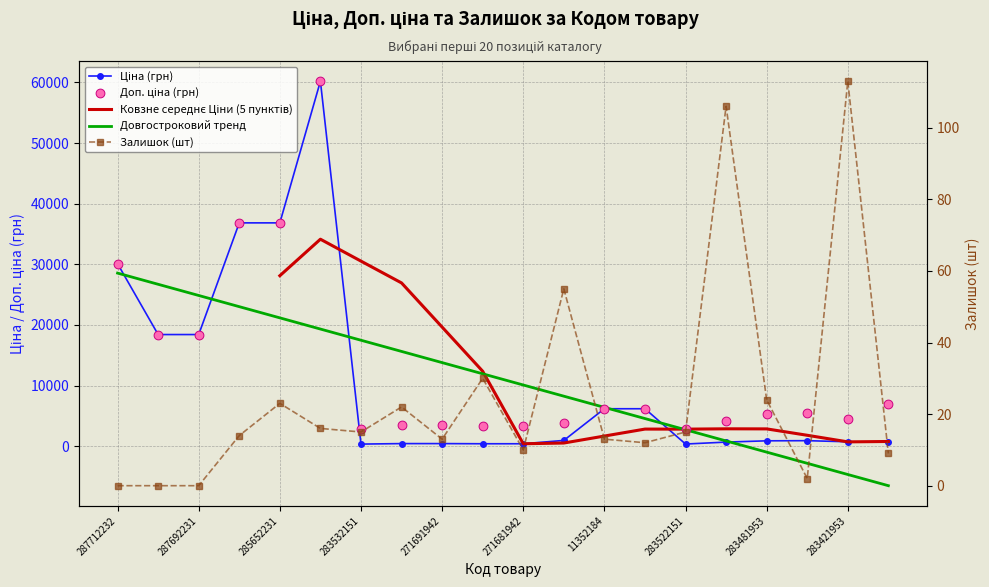

At which category is the sum across all series the highest?

285672232